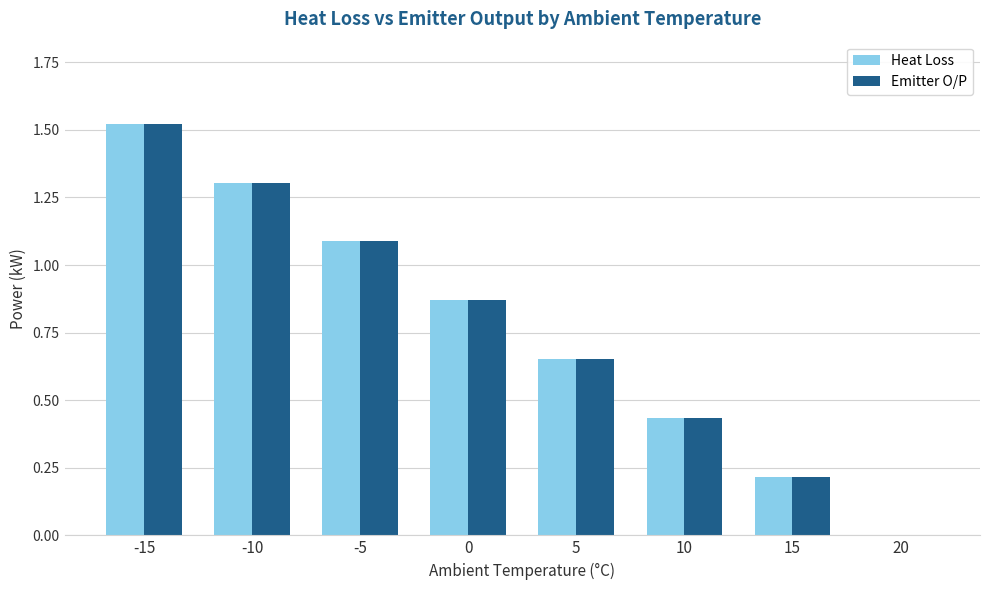

Which category has the highest value across all series?

-15